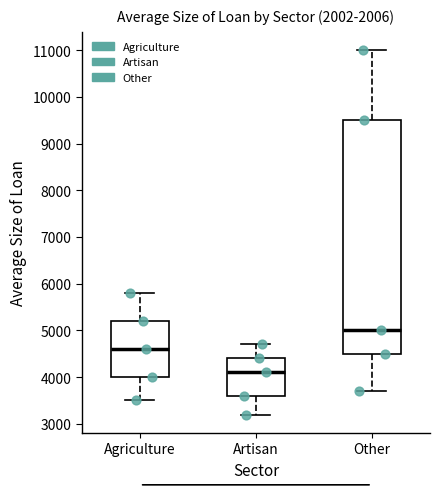

Reading left to right, read every box against the y-axis: the position of its median line, the range the box covers, and the ends of its whiskers. The values are not printed on the chart, so give them approximately, as read against the axis.

Agriculture: median 4600, box 4000 to 5200, whiskers 3500 to 5800
Artisan: median 4100, box 3600 to 4400, whiskers 3200 to 4700
Other: median 5000, box 4500 to 9500, whiskers 3700 to 11000